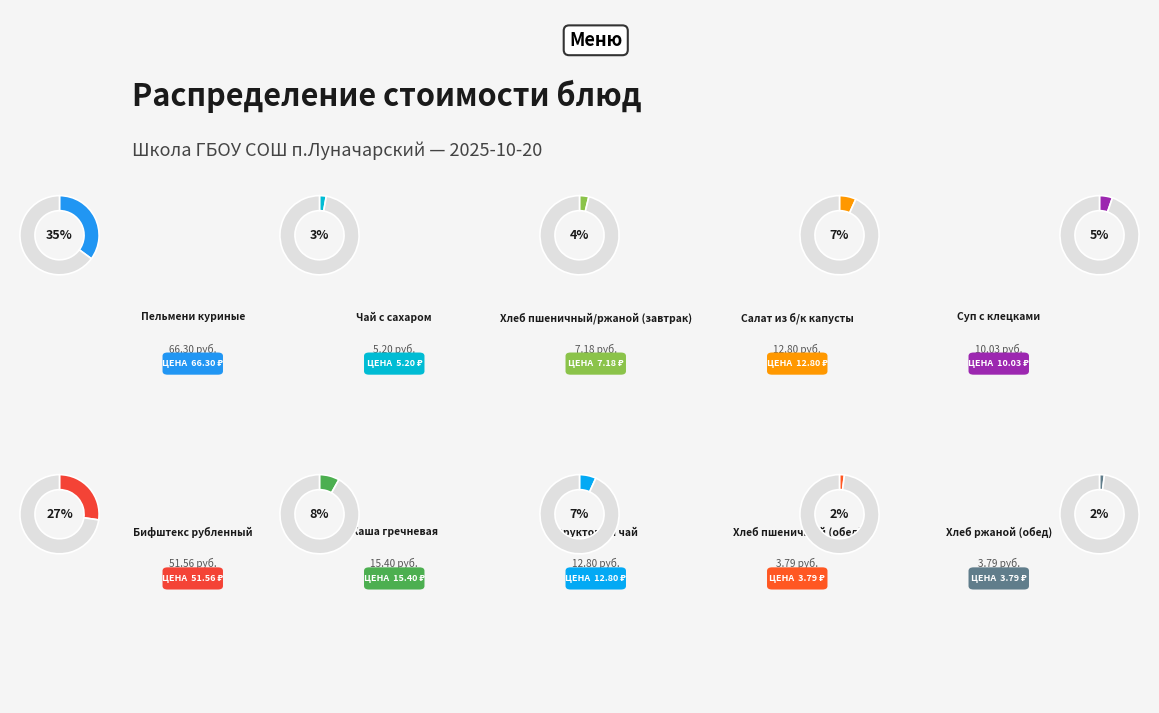

To the nearest percent, what portion does Фруктовый чай represent?

7%